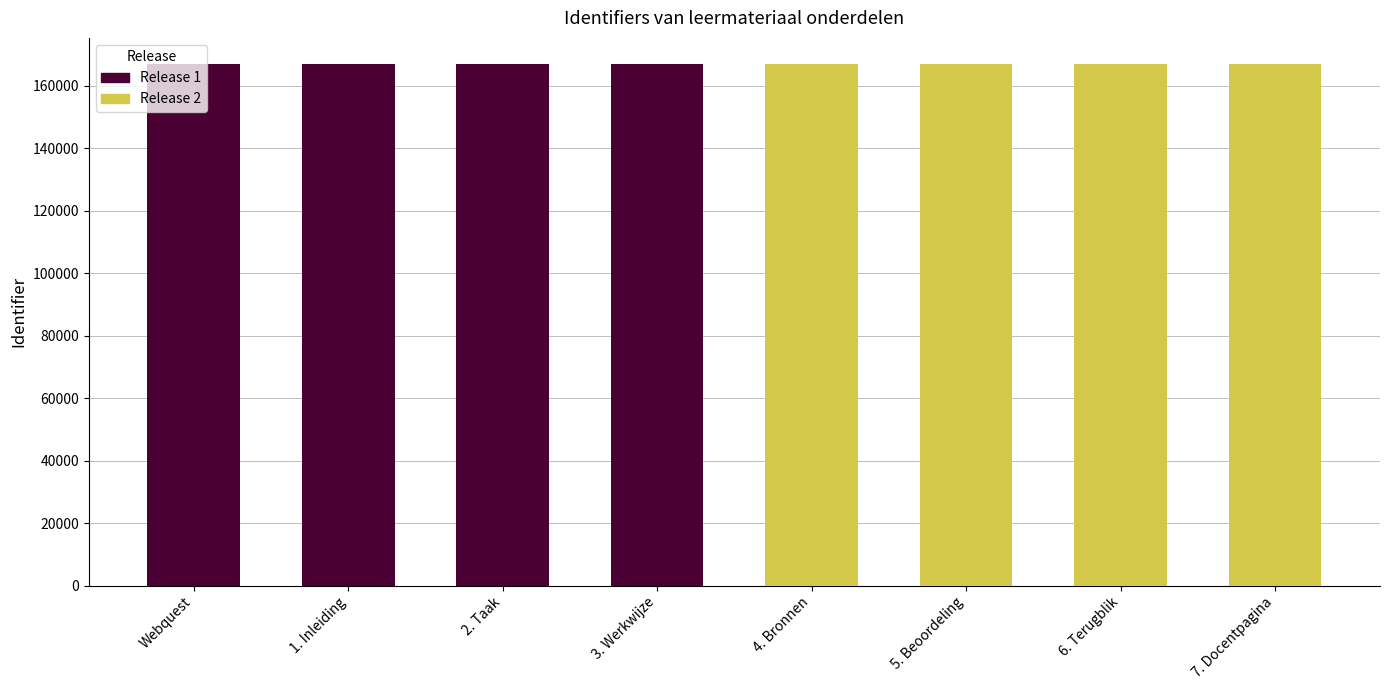

What is the label of the 3rd bar from the right?

5. Beoordeling